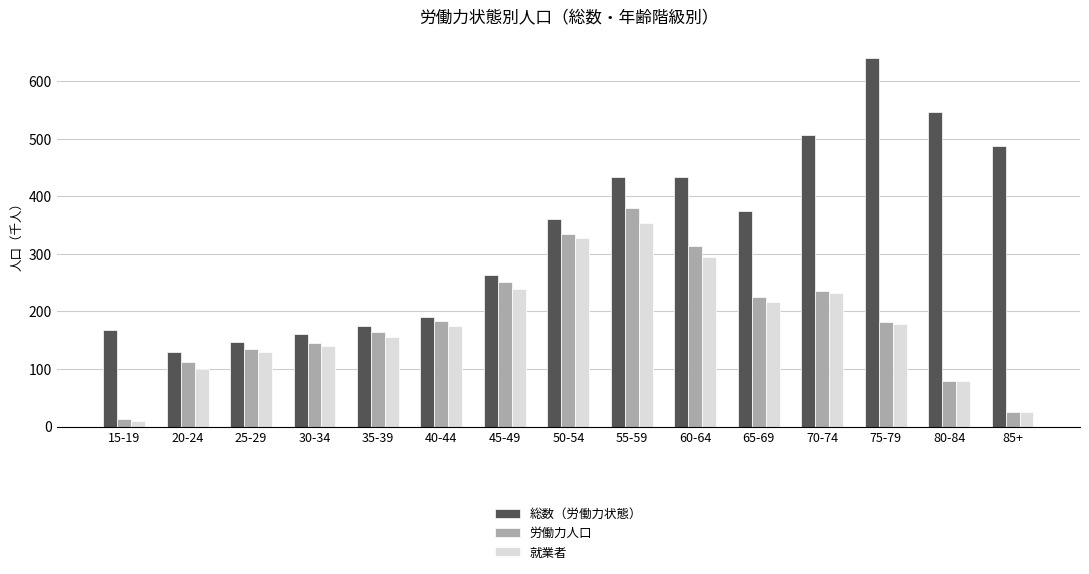

The value of 総数（労働力状態） at 70-74 is 794. True or false?

False